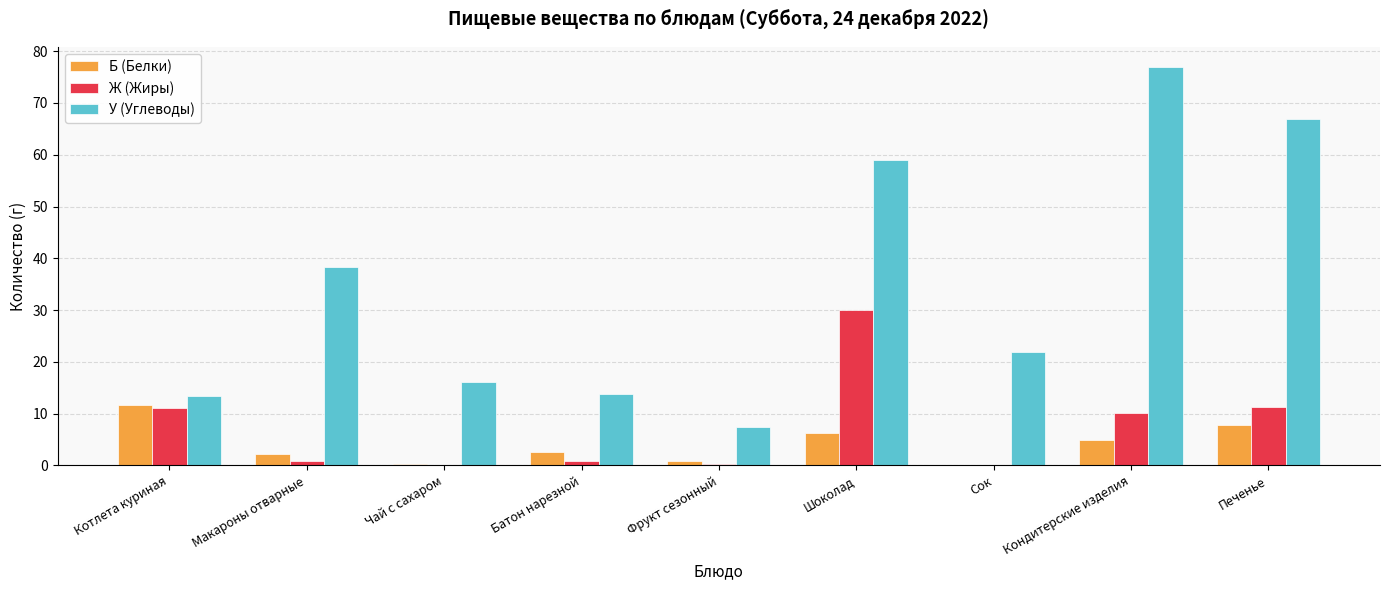

What is the maximum value shown in the chart?

77.0